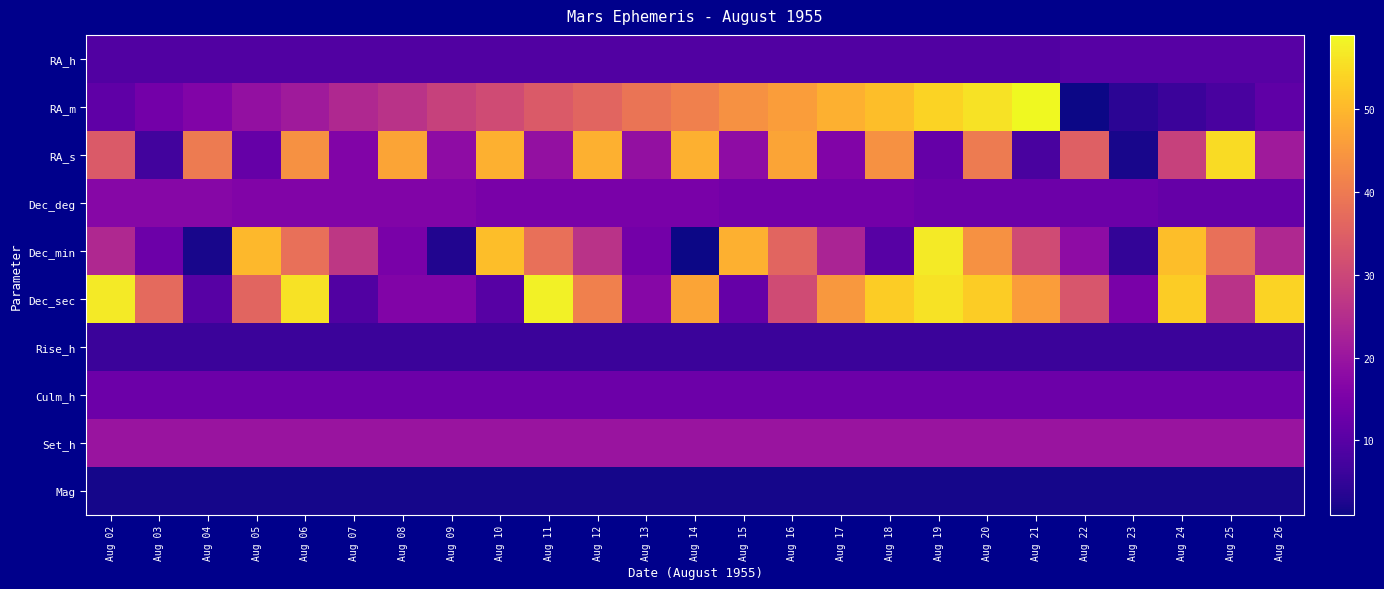

What is the minimum value shown in the chart?

1.0